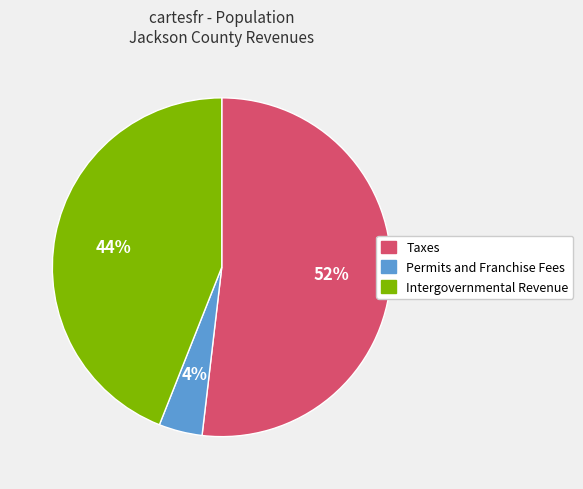

Which slice is the smallest?

Permits and Franchise Fees